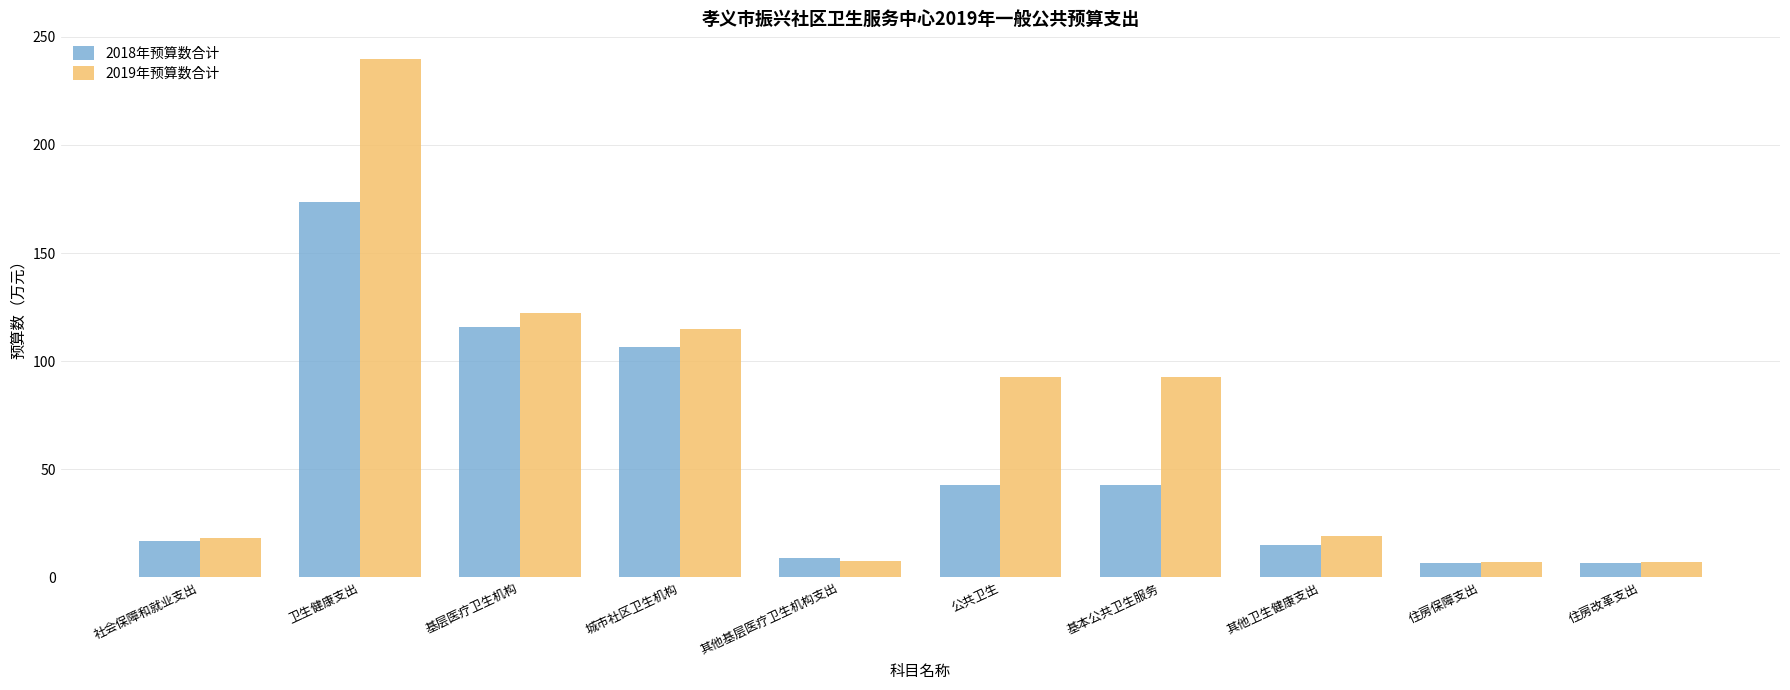

At which label is 2019年预算数合计 closest to 123?

基层医疗卫生机构